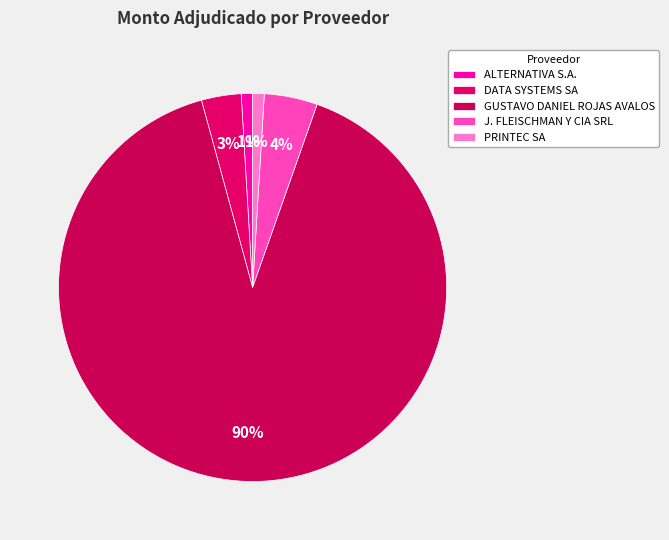

Which category has the smallest portion of the pie?

ALTERNATIVA S.A.